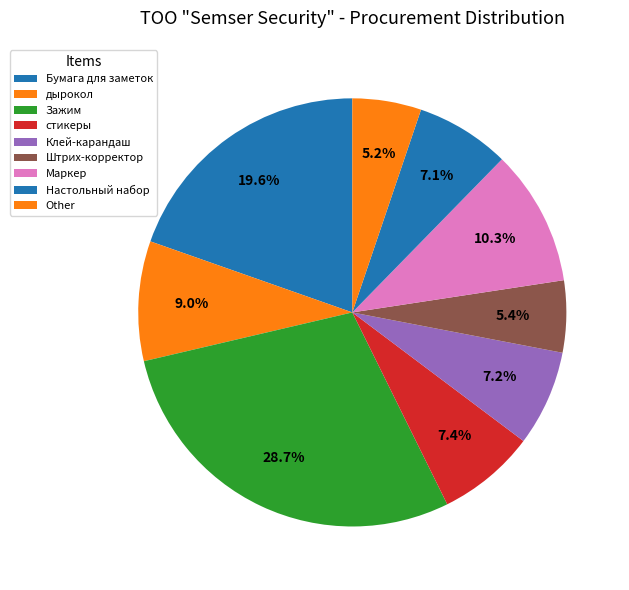

Count the number of slices in the pie.

9